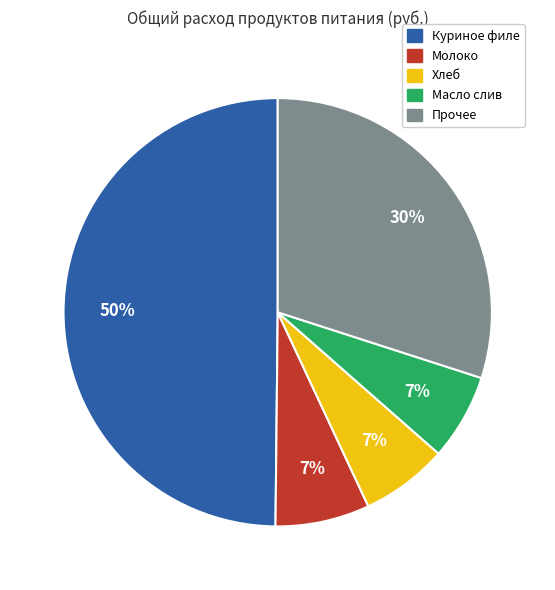

How many segments does this pie chart have?

5